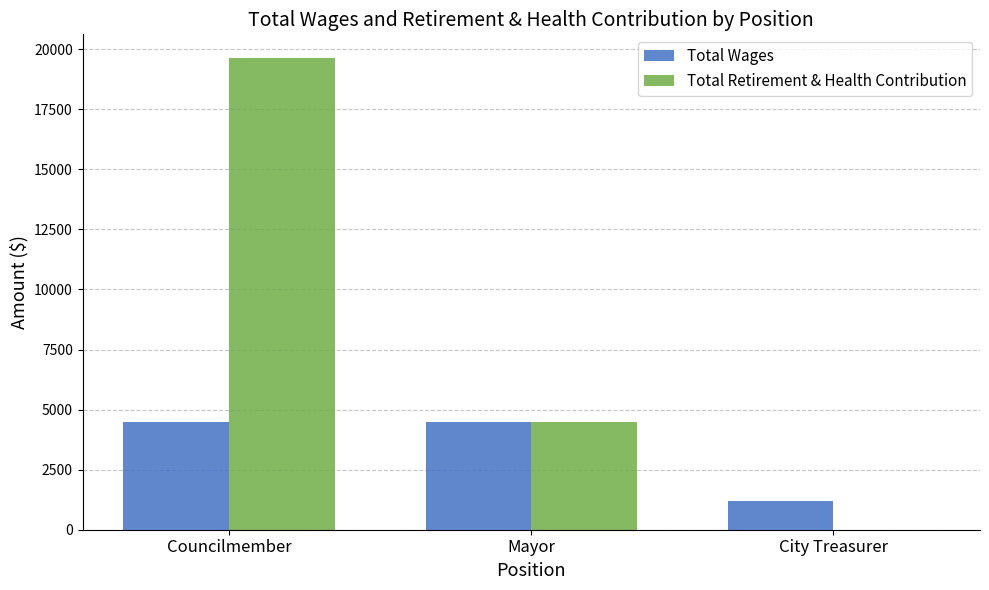

Reading right to left, list all the values displayed in this chart.

Total Wages: City Treasurer=1200	Mayor=4500	Councilmember=4500
Total Retirement & Health Contribution: City Treasurer=0	Mayor=4500	Councilmember=19638